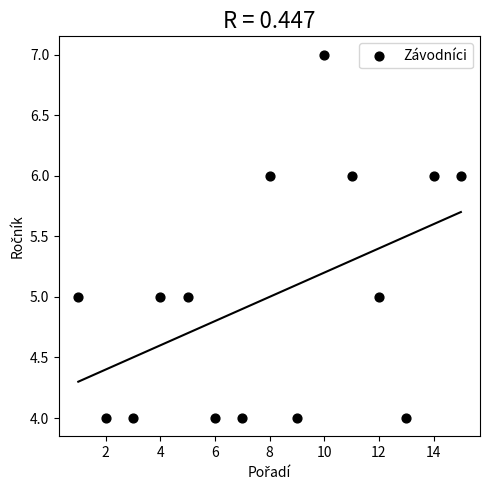

What is the range of X values (max minus min)?

14